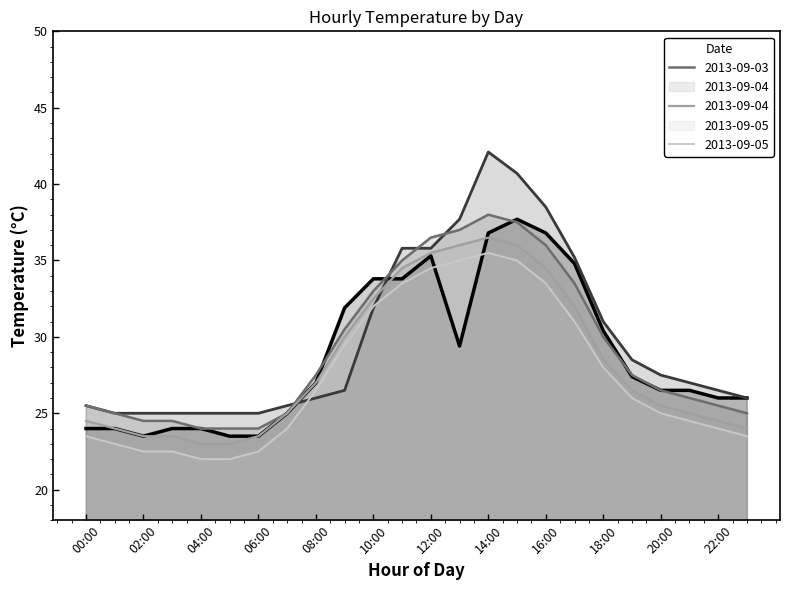

Reading right to left, list all the values displayed in this chart.

2013-09-01: 23:00=26.0	22:00=26.0	21:00=26.5	20:00=26.5	19:00=27.4	18:00=30.4	17:00=34.8	16:00=36.8	15:00=37.7	14:00=36.8	13:00=29.4	12:00=35.3	11:00=33.8	10:00=33.8	09:00=31.9	08:00=27.0	07:00=25.0	06:00=23.5	05:00=23.5	04:00=24.0	03:00=24.0	02:00=23.5	01:00=24.0	00:00=24.0
2013-09-02: 23:00=26.0	22:00=26.5	21:00=27.0	20:00=27.5	19:00=28.5	18:00=31.0	17:00=35.2	16:00=38.5	15:00=40.7	14:00=42.1	13:00=37.7	12:00=35.8	11:00=35.8	10:00=31.9	09:00=26.5	08:00=26.0	07:00=25.5	06:00=25.0	05:00=25.0	04:00=25.0	03:00=25.0	02:00=25.0	01:00=25.0	00:00=25.5
2013-09-03: 23:00=25.0	22:00=25.5	21:00=26.0	20:00=26.5	19:00=27.5	18:00=30.0	17:00=33.5	16:00=36.0	15:00=37.5	14:00=38.0	13:00=37.0	12:00=36.5	11:00=35.0	10:00=33.0	09:00=30.5	08:00=27.5	07:00=25.0	06:00=24.0	05:00=24.0	04:00=24.0	03:00=24.5	02:00=24.5	01:00=25.0	00:00=25.5
2013-09-04: 23:00=24.0	22:00=24.5	21:00=25.0	20:00=25.5	19:00=26.5	18:00=28.5	17:00=32.0	16:00=34.5	15:00=36.0	14:00=36.5	13:00=36.0	12:00=35.5	11:00=34.5	10:00=32.5	09:00=30.0	08:00=27.0	07:00=25.0	06:00=23.5	05:00=23.0	04:00=23.0	03:00=23.5	02:00=23.5	01:00=24.0	00:00=24.5
2013-09-05: 23:00=23.5	22:00=24.0	21:00=24.5	20:00=25.0	19:00=26.0	18:00=28.0	17:00=31.0	16:00=33.5	15:00=35.0	14:00=35.5	13:00=35.0	12:00=34.5	11:00=33.5	10:00=32.0	09:00=29.5	08:00=26.5	07:00=24.0	06:00=22.5	05:00=22.0	04:00=22.0	03:00=22.5	02:00=22.5	01:00=23.0	00:00=23.5